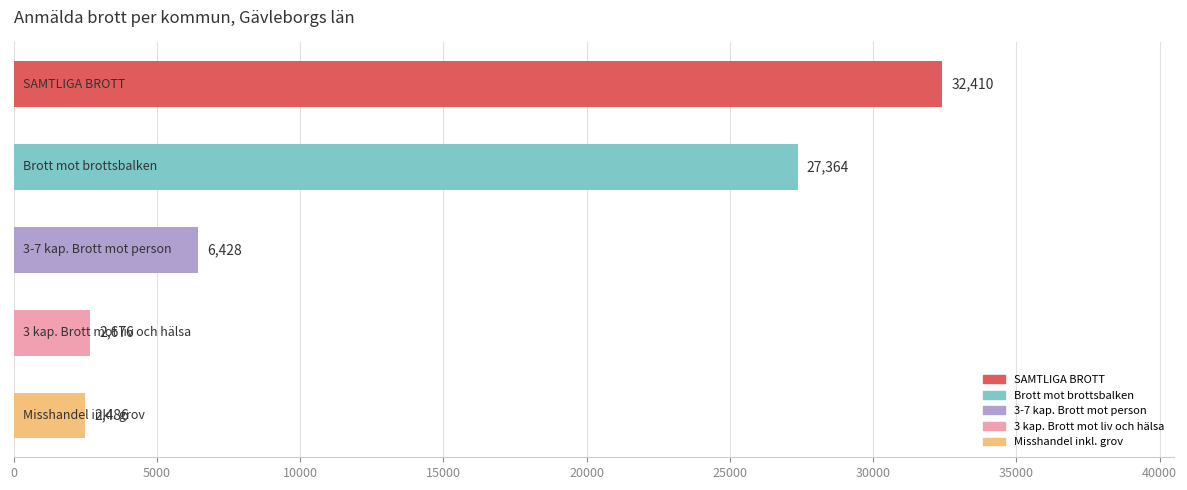

What is the sum of all values?

71364